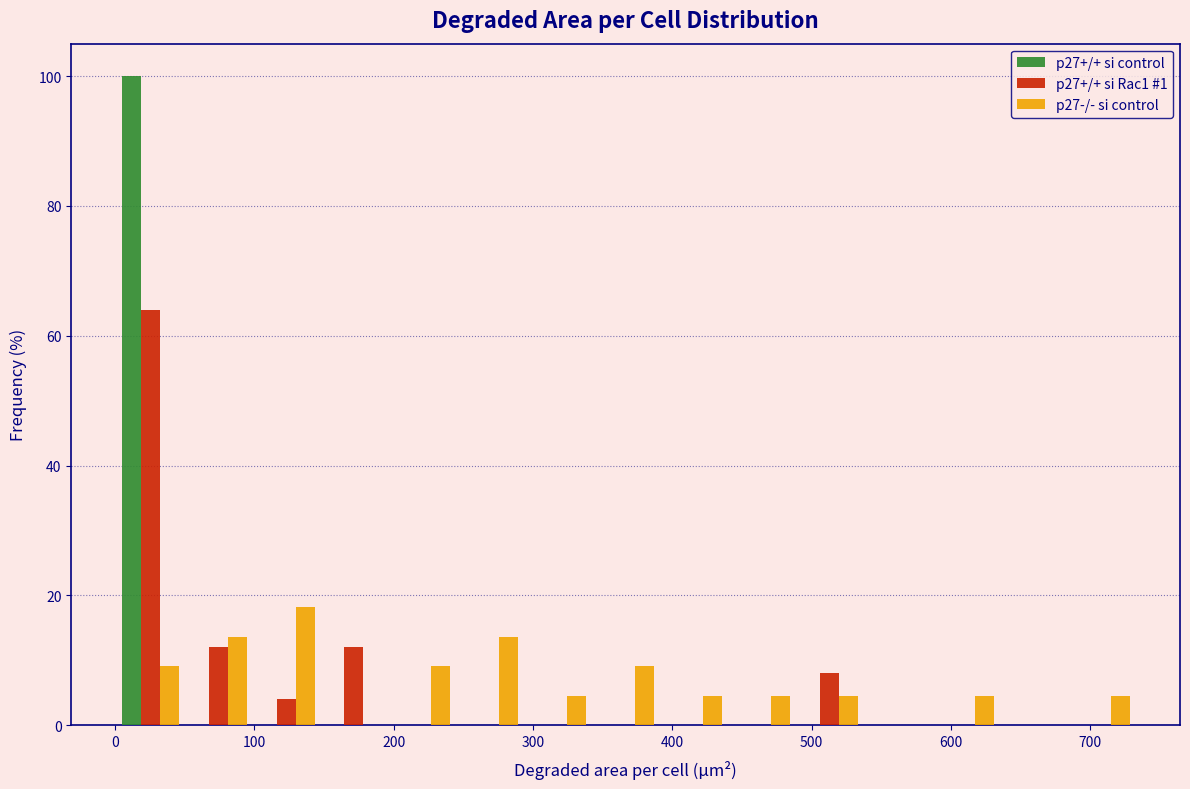

Reading left to right, list every range on the x-axis with the height of the bar of each series over it. Neither the bar edges nor the heights are printed on the chart, so give them approximately, as read against the axes.

0 to 50: p27+/+ si control=100	p27+/+ si Rac1 #1=64	p27-/- si control=10
50 to 100: p27+/+ si control=0	p27+/+ si Rac1 #1=12	p27-/- si control=14
100 to 150: p27+/+ si control=0	p27+/+ si Rac1 #1=4	p27-/- si control=18
150 to 200: p27+/+ si control=0	p27+/+ si Rac1 #1=12	p27-/- si control=0
200 to 240: p27+/+ si control=0	p27+/+ si Rac1 #1=0	p27-/- si control=10
240 to 290: p27+/+ si control=0	p27+/+ si Rac1 #1=0	p27-/- si control=14
290 to 340: p27+/+ si control=0	p27+/+ si Rac1 #1=0	p27-/- si control=4
340 to 390: p27+/+ si control=0	p27+/+ si Rac1 #1=0	p27-/- si control=10
390 to 440: p27+/+ si control=0	p27+/+ si Rac1 #1=0	p27-/- si control=4
440 to 490: p27+/+ si control=0	p27+/+ si Rac1 #1=0	p27-/- si control=4
490 to 540: p27+/+ si control=0	p27+/+ si Rac1 #1=8	p27-/- si control=4
540 to 590: p27+/+ si control=0	p27+/+ si Rac1 #1=0	p27-/- si control=0
590 to 630: p27+/+ si control=0	p27+/+ si Rac1 #1=0	p27-/- si control=4
630 to 680: p27+/+ si control=0	p27+/+ si Rac1 #1=0	p27-/- si control=0
680 to 730: p27+/+ si control=0	p27+/+ si Rac1 #1=0	p27-/- si control=4